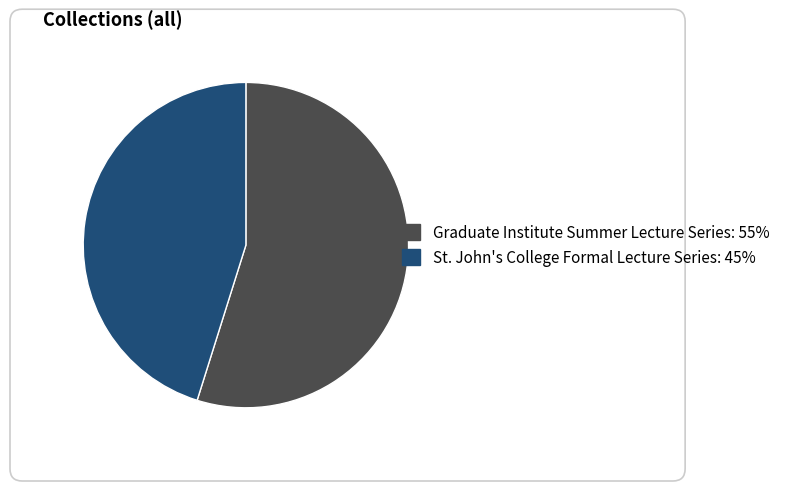

Is the sum of St. John's College Formal Lecture Series and Graduate Institute Summer Lecture Series greater than half?

Yes